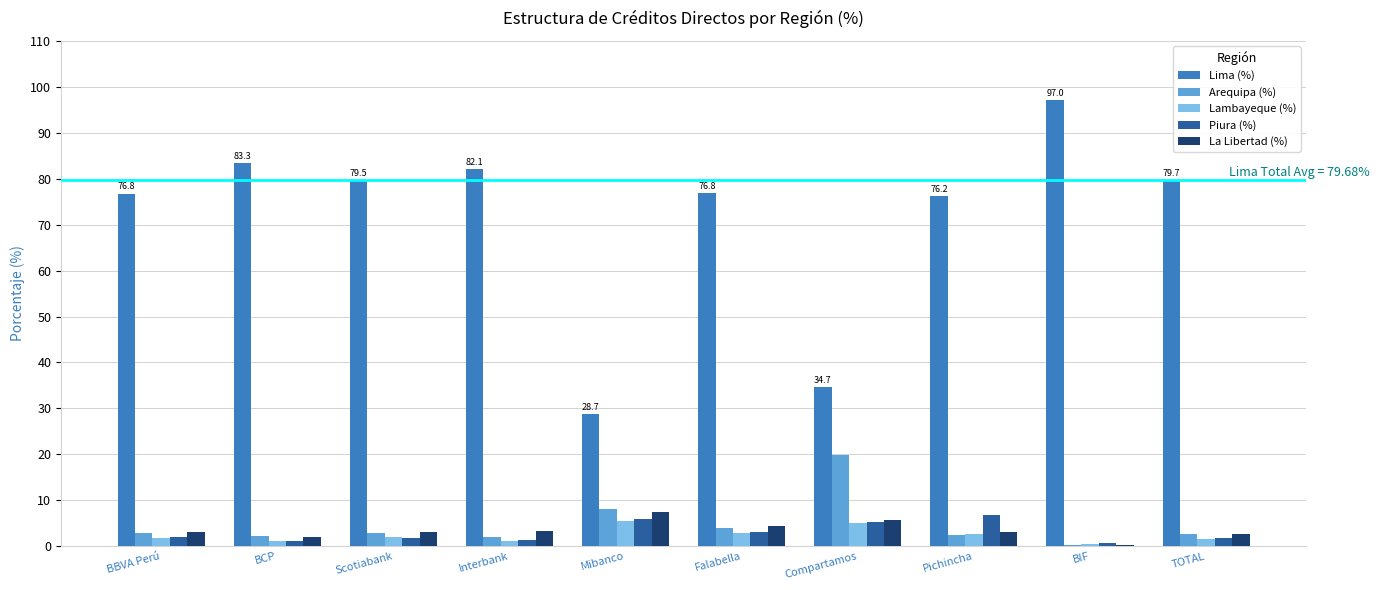

Is it true that Arequipa (%) equals 8.0 at Mibanco?

True